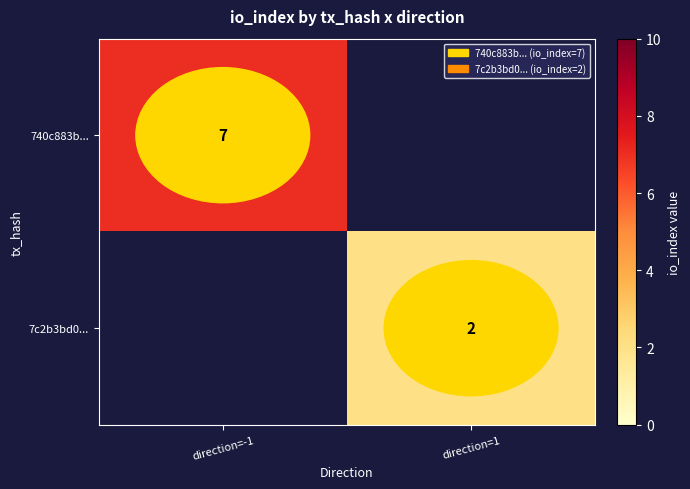

True or false: 740c883b... has a value of 9 at direction=-1.

False